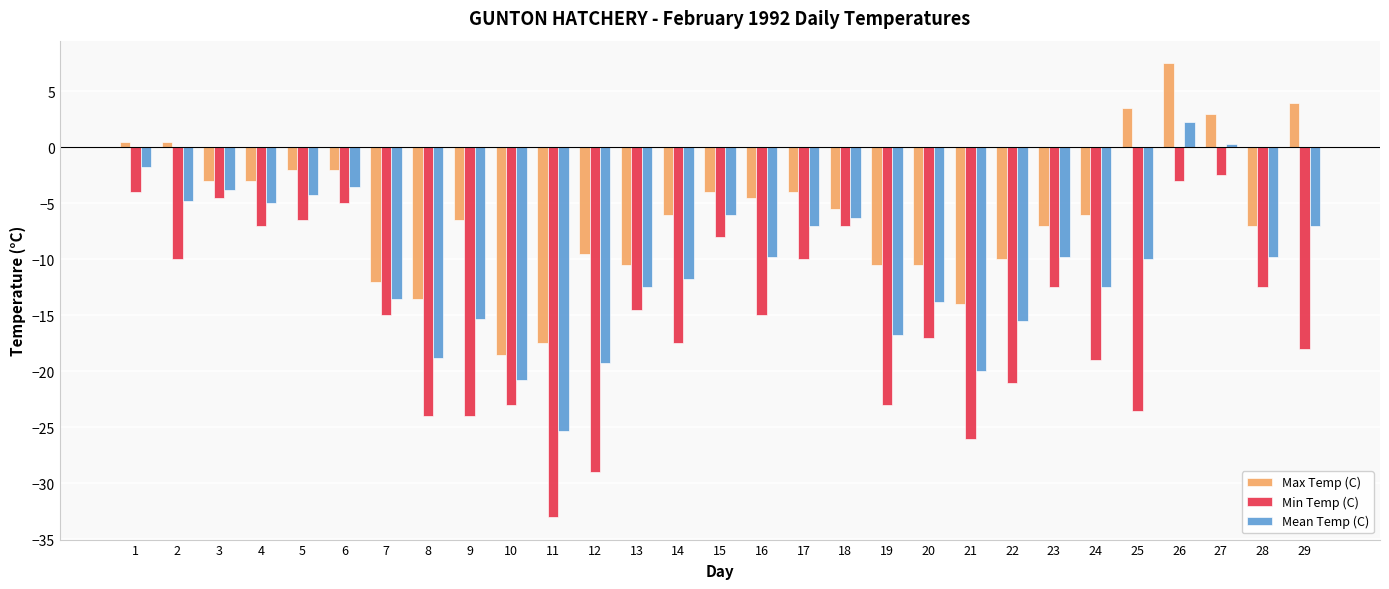

How many negative values does the Max Temp (C) series have?

23